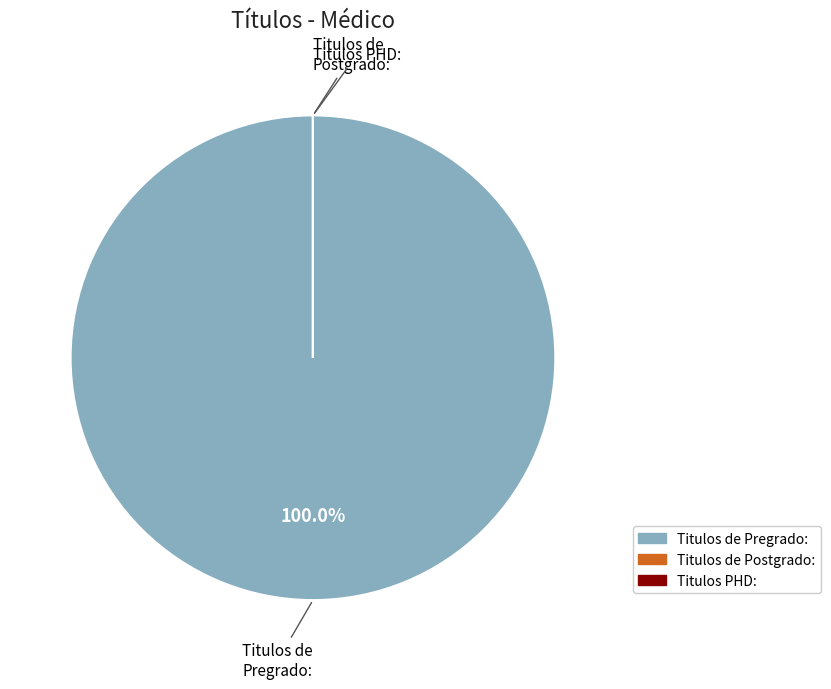

Which category has the biggest portion of the pie?

Titulos de Pregrado: